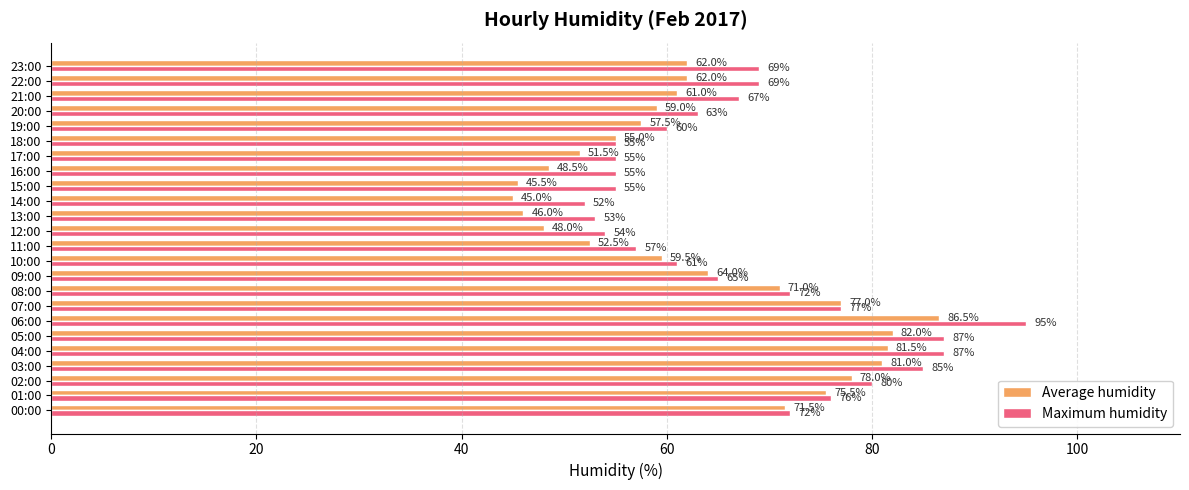

The Maximum humidity series shows 63.0 at 20:00. True or false?

True